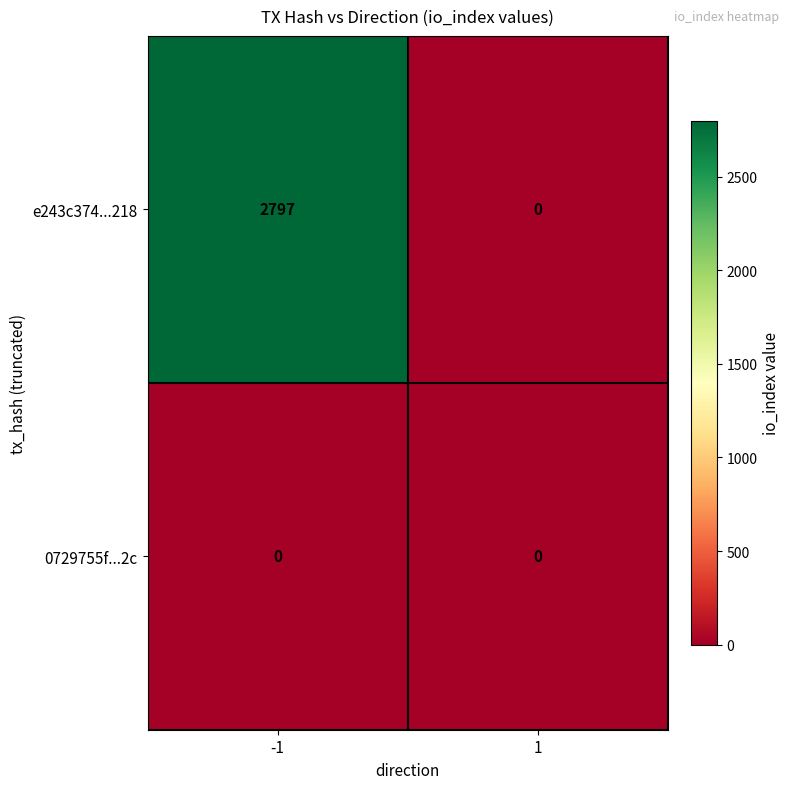

Rank the series by their maximum value, from highest to lowest.

e243c374...218, 0729755f...2c